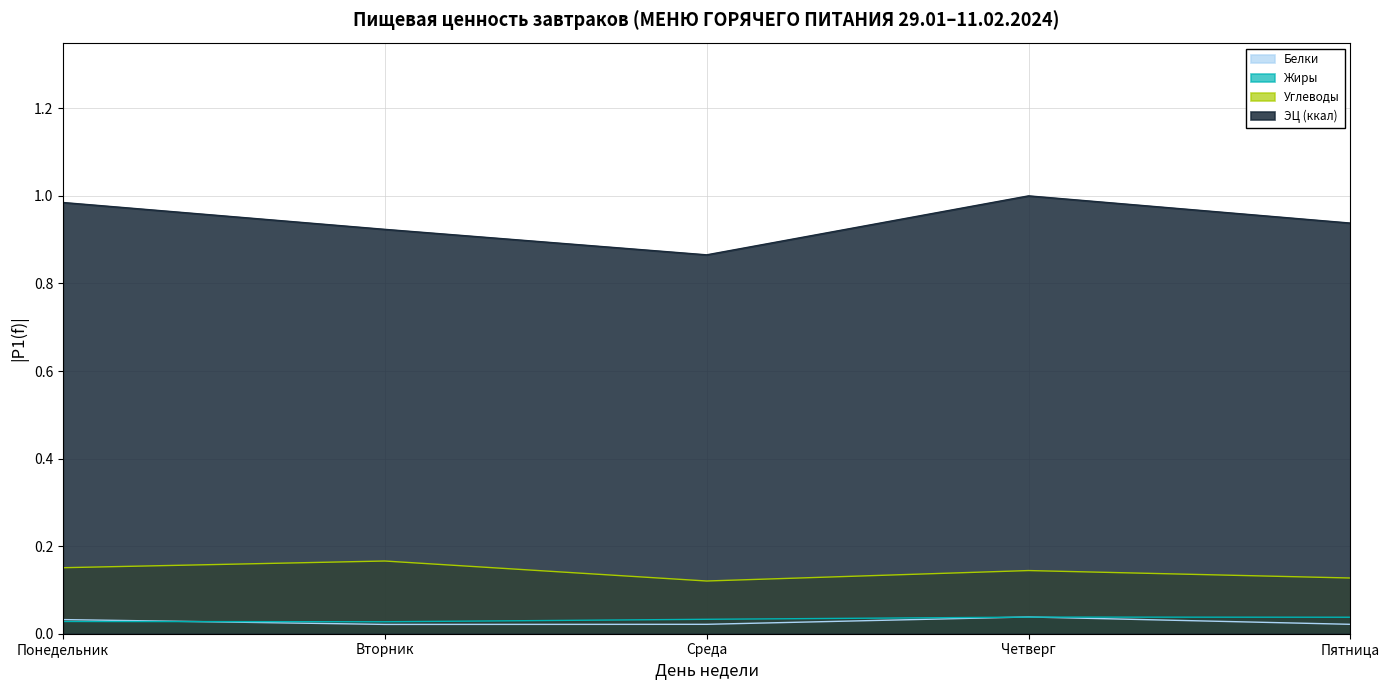

What position from the right is Четверг?

2